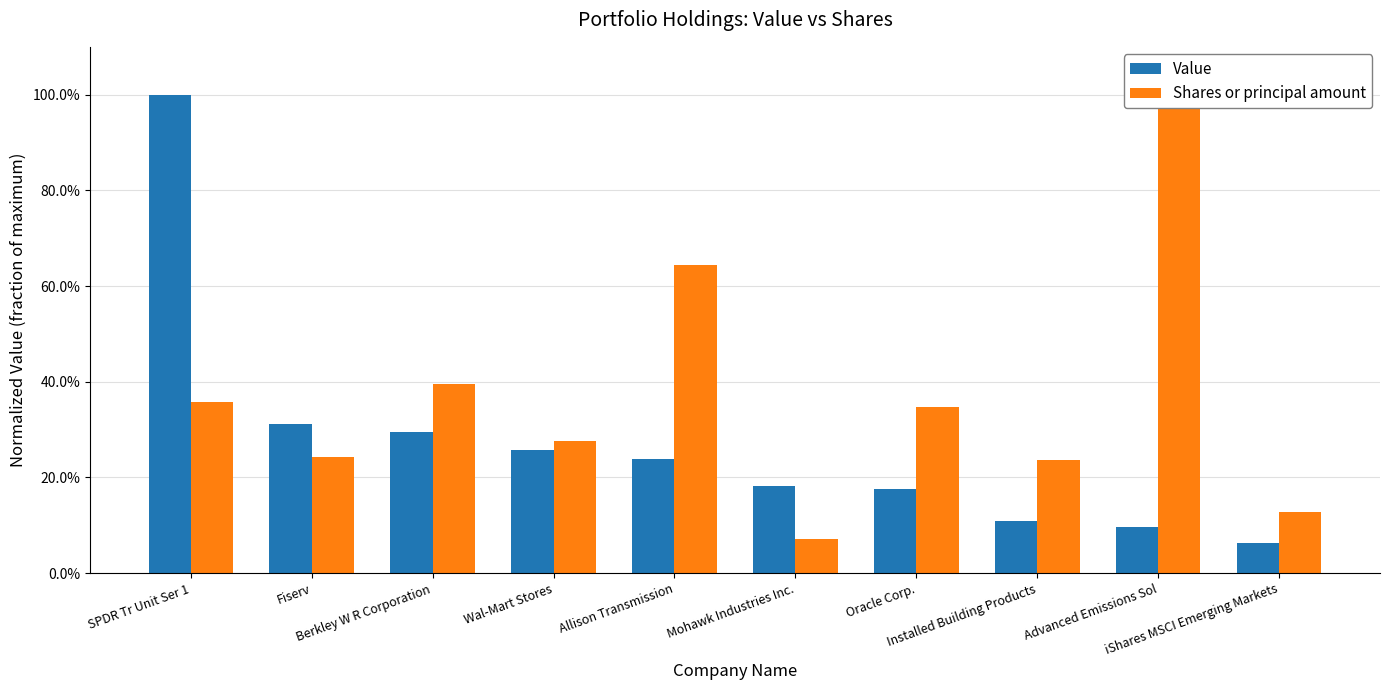

Reading right to left, extract all data points from this chart.

Value: 0.1	0.1	0.1	0.2	0.2	0.2	0.3	0.3	0.3	1.0
Shares or principal amount: 0.1	1.0	0.2	0.3	0.1	0.6	0.3	0.4	0.2	0.4